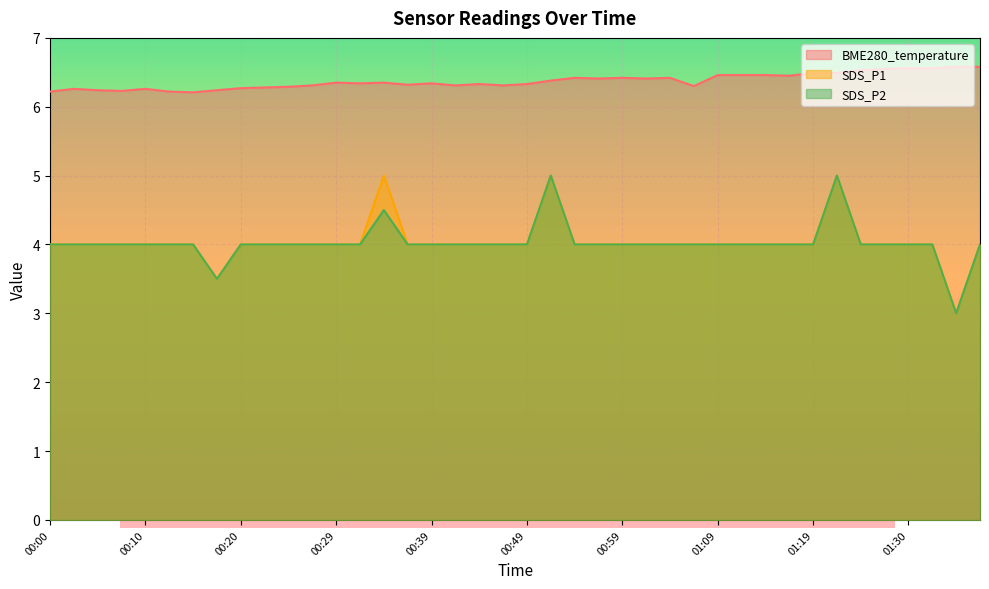

The value of SDS_P1 at 00:00 is 2.3. True or false?

False